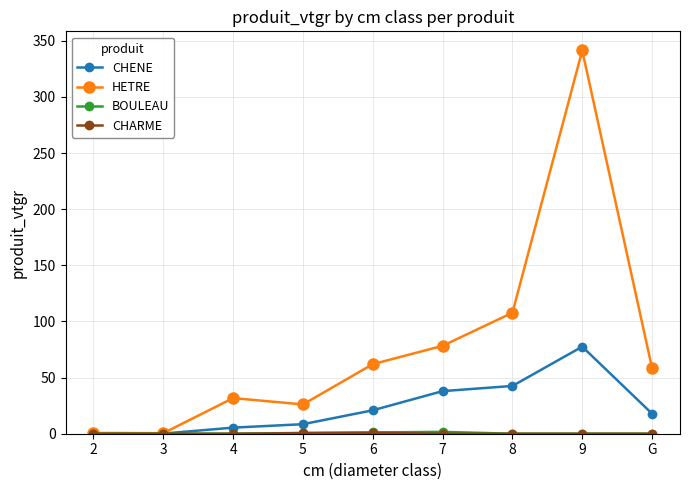

Does the chart have visible grid lines?

Yes